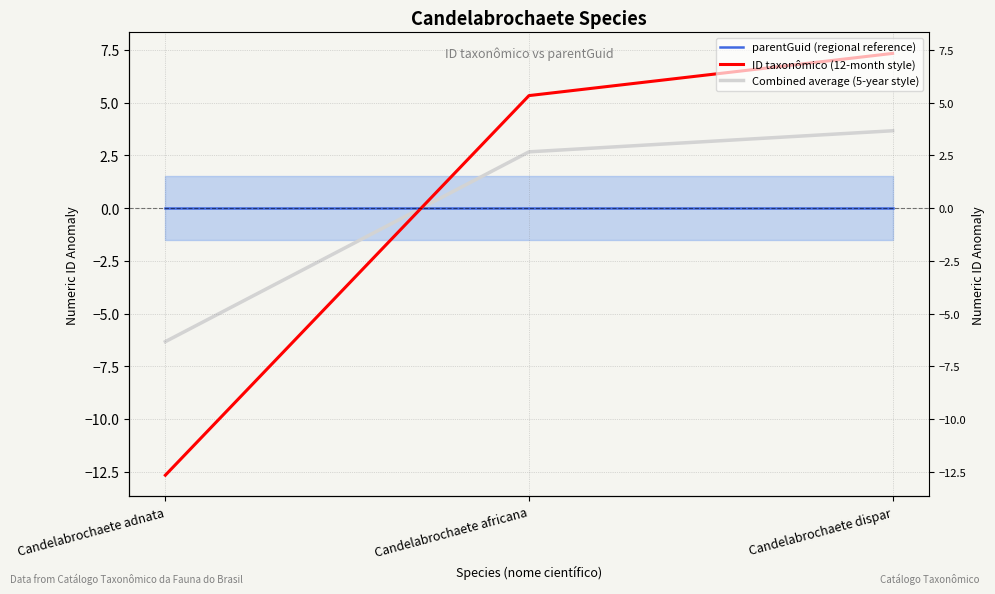

Reading left to right, list all the values displayed in this chart.

parentGuid (regional reference): Candelabrochaete adnata=0.0	Candelabrochaete africana=0.0	Candelabrochaete dispar=0.0
ID taxonômico (12-month style): Candelabrochaete adnata=-12.7	Candelabrochaete africana=5.3	Candelabrochaete dispar=7.3
Combined average (5-year style): Candelabrochaete adnata=-6.3	Candelabrochaete africana=2.7	Candelabrochaete dispar=3.7